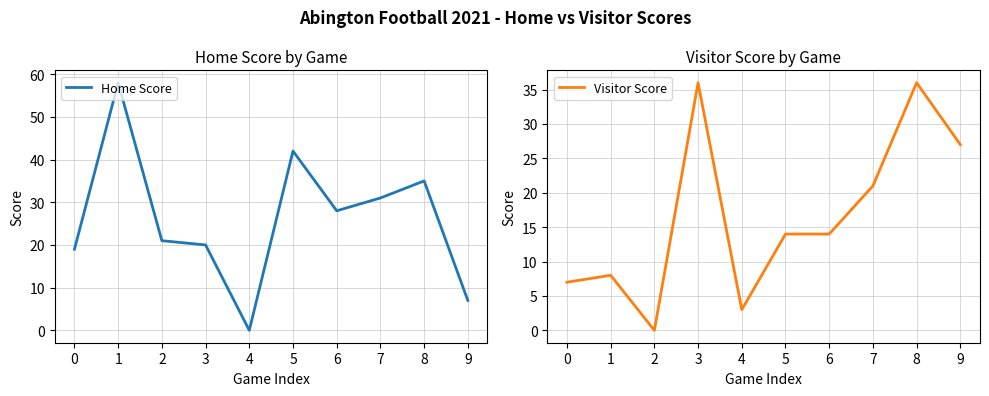

At which category does Home Score reach its first local peak?

1